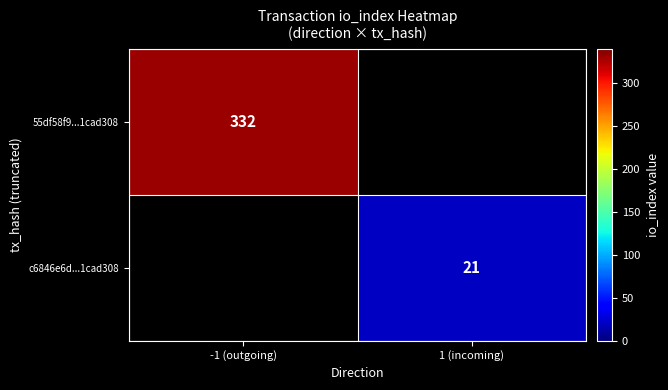

Is it true that 55df58f9...1cad308 equals 145 at -1 (outgoing)?

False